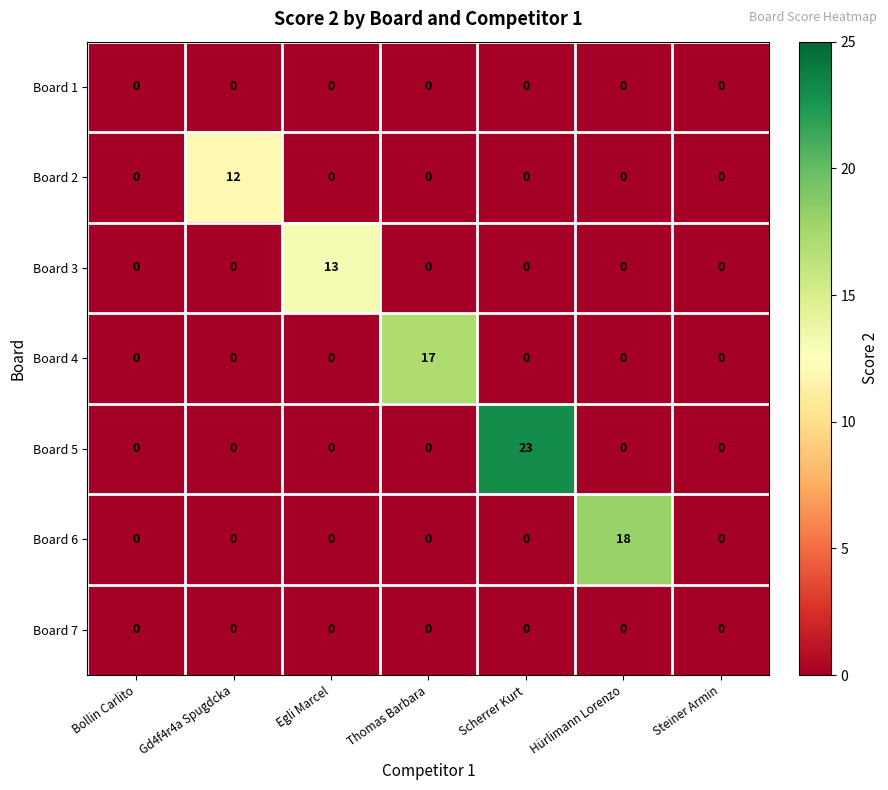

Which series has the widest spread of values?

Board 5